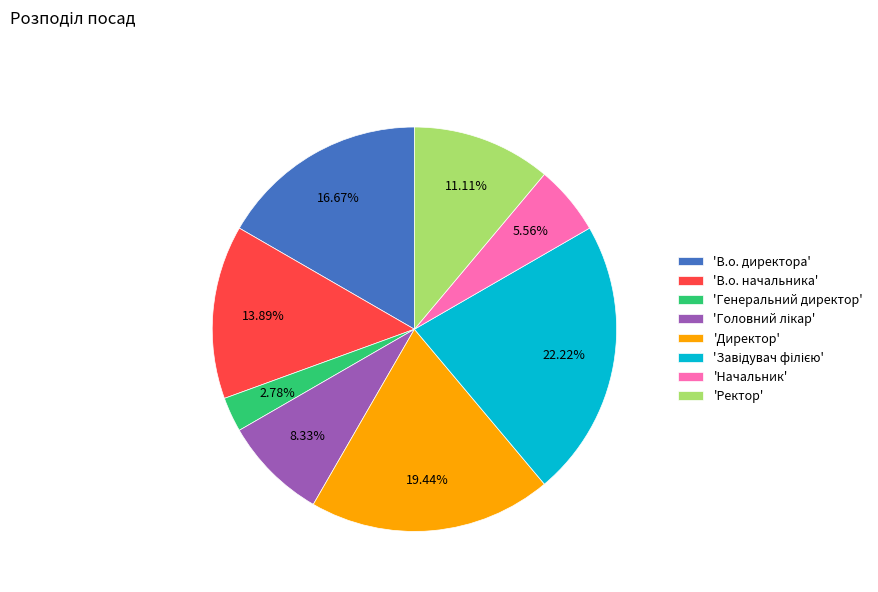

Does 'Генеральний директор' account for over 50% of the chart?

No